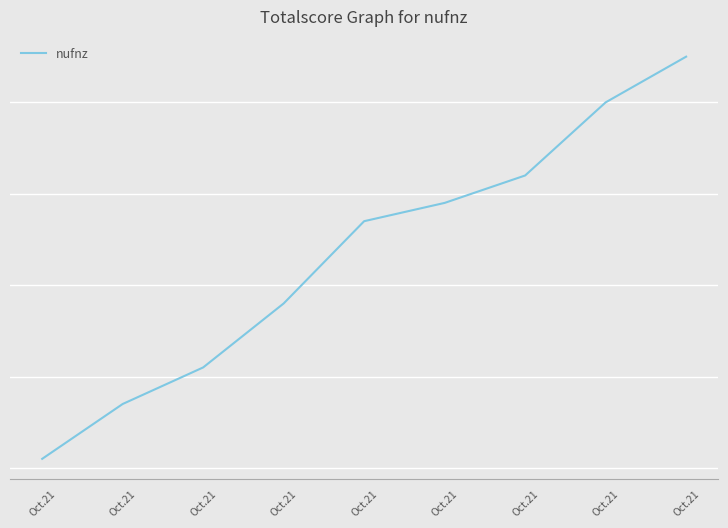

What is the minimum value shown in the chart?

1